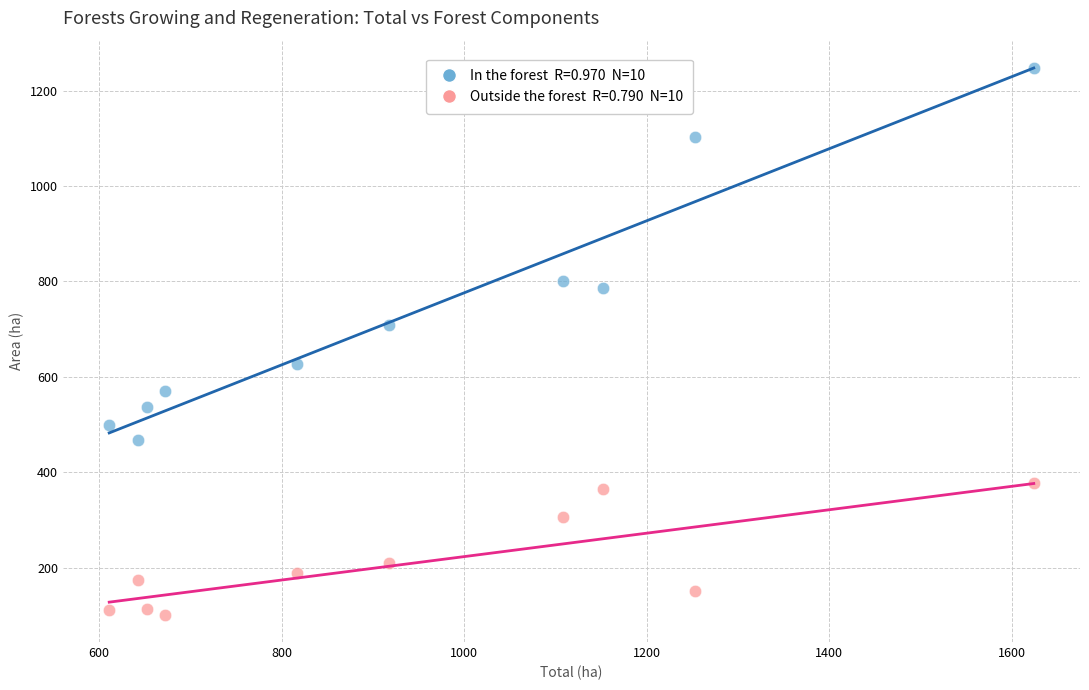

Across all data points, what is the range of Y values (max minus min)?

1145